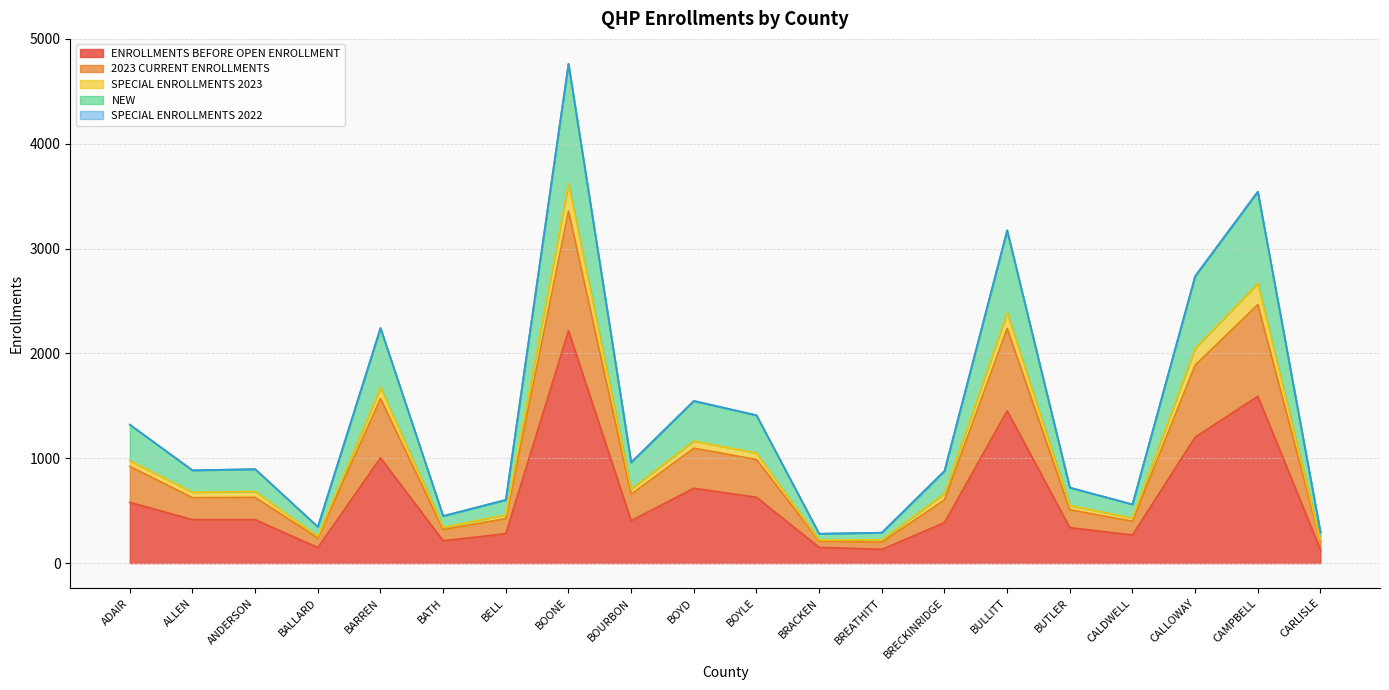

At which category is the sum across all series the highest?

BOONE